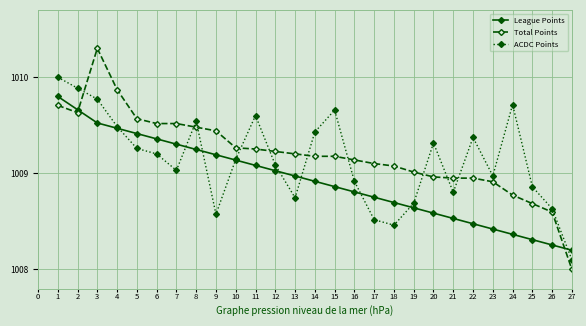

Which category has the lowest value in the ACDC Points series?

27